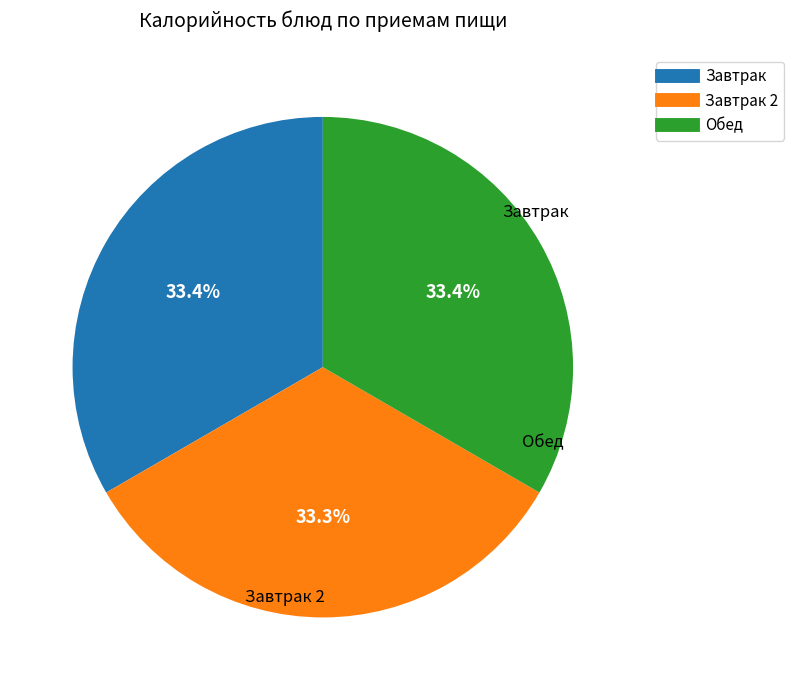

Does any single category account for the majority?

No